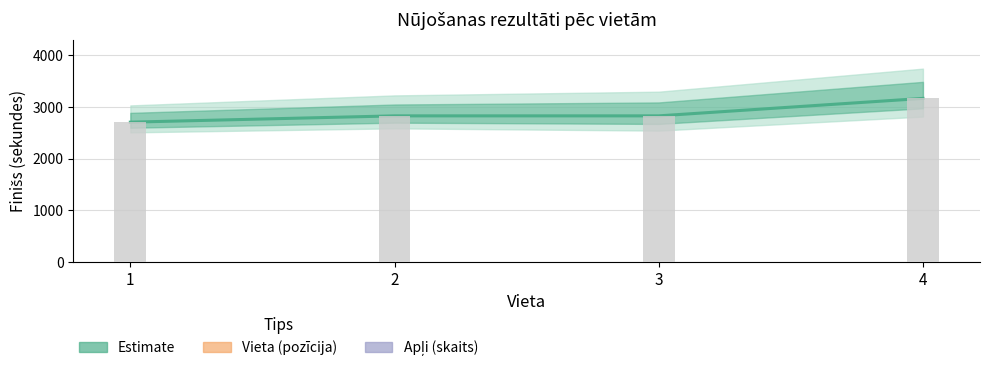

Are the bars grouped side by side (vs. stacked)?

Yes